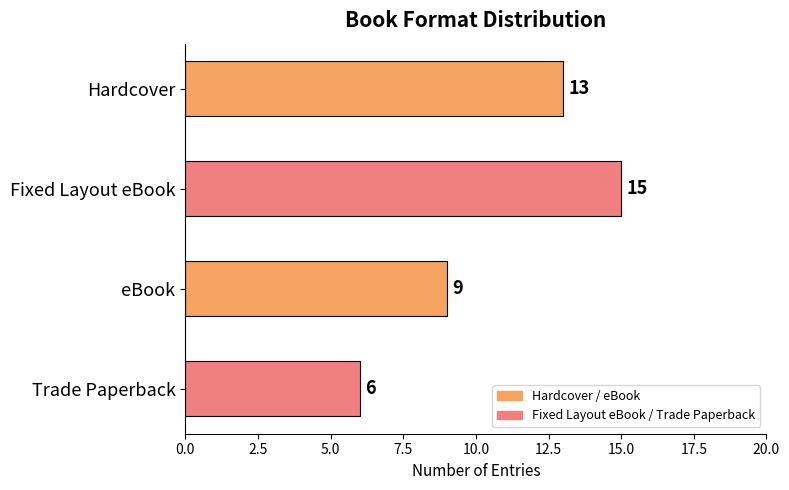

Reading top to bottom, what are all the values shown in this chart?

Hardcover=13	Fixed Layout eBook=15	eBook=9	Trade Paperback=6